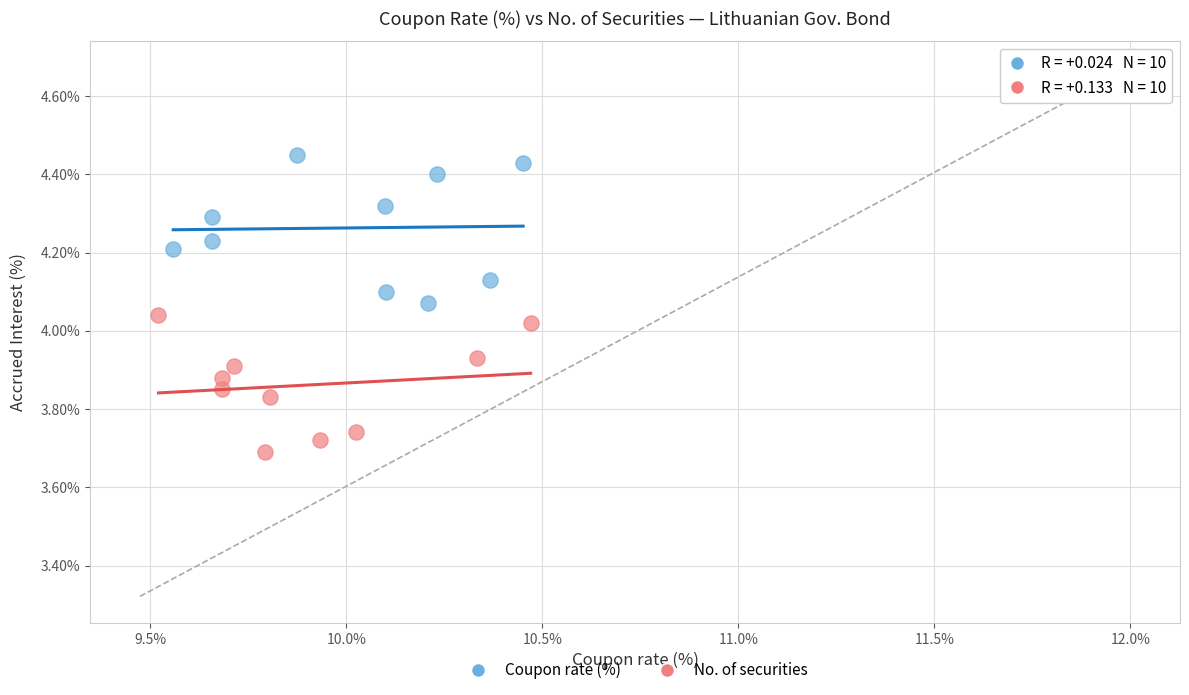

What are all the series names shown in the legend?

Coupon rate (%), No. of securities